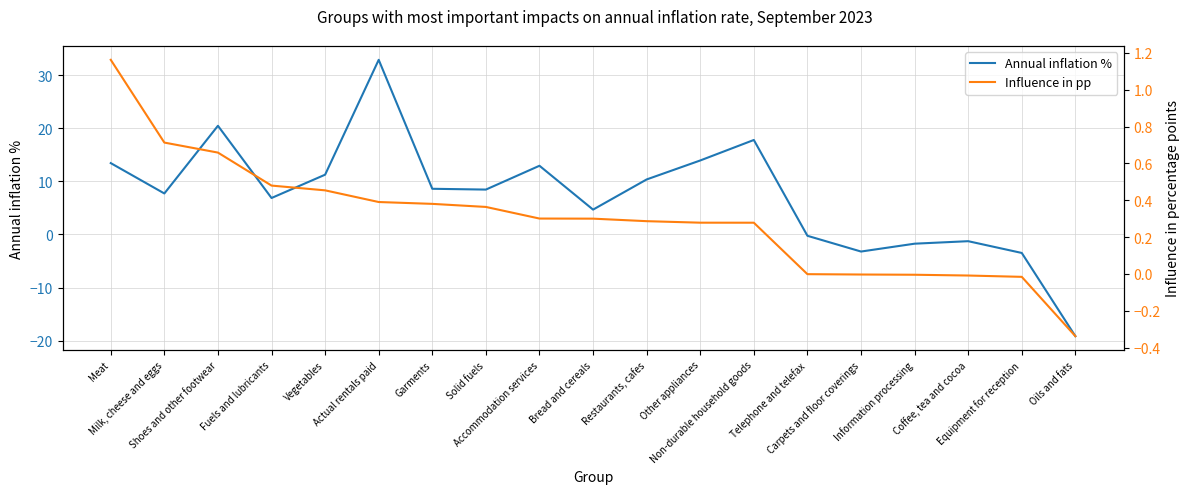

How many data points in Annual inflation % are less than 8?

9